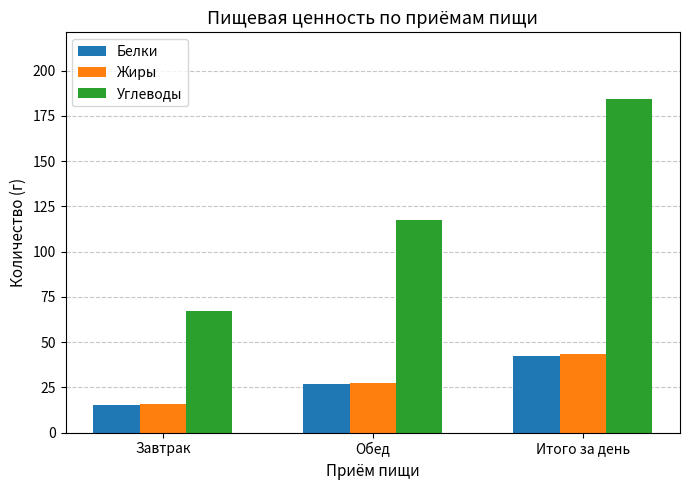

Is it true that Углеводы equals 184.2 at Итого за день?

True